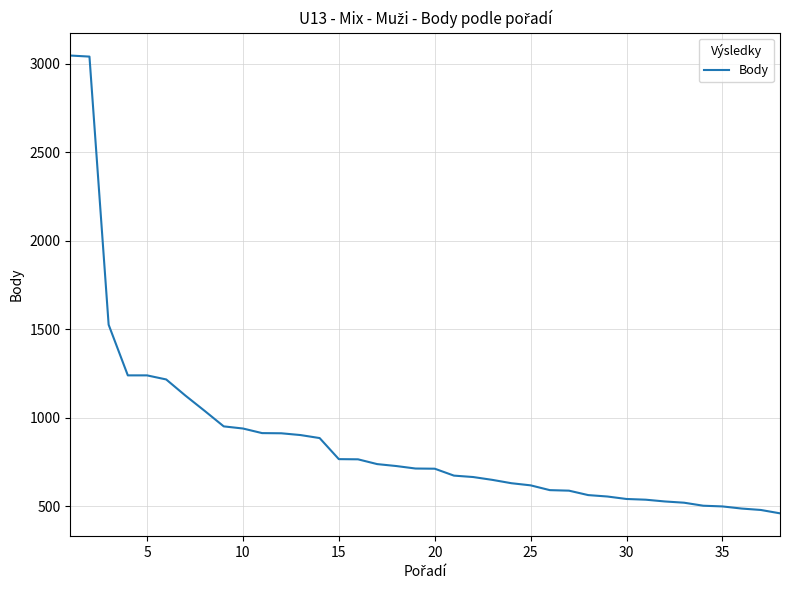

What is the difference between the maximum and minimum values?

2585